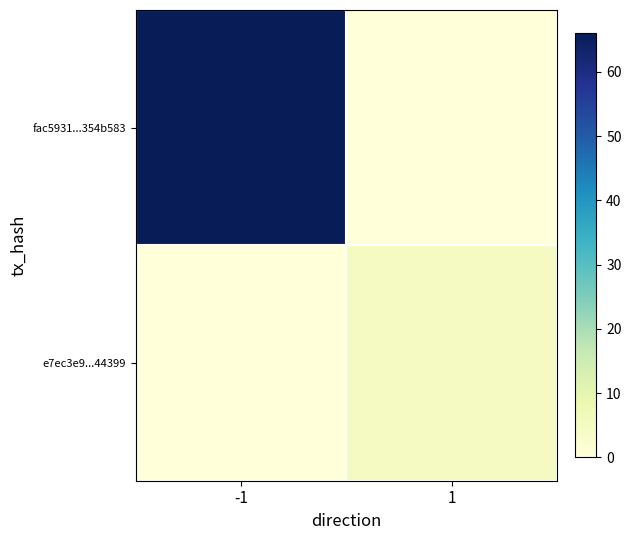

Between -1 and 1, which is larger?

-1